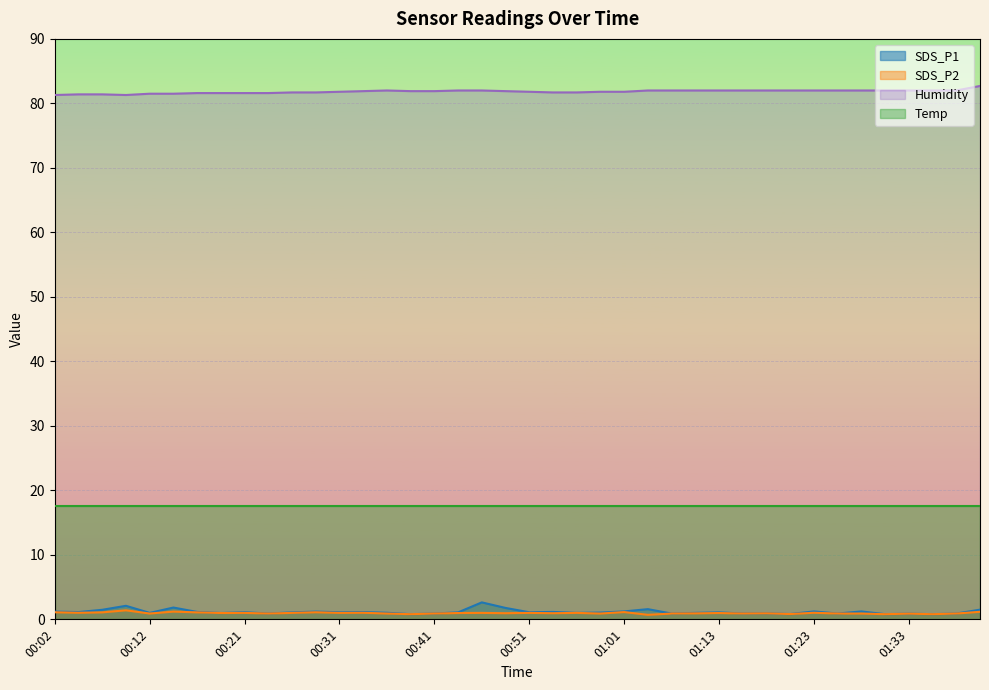

How many lines are shown in the chart?

4